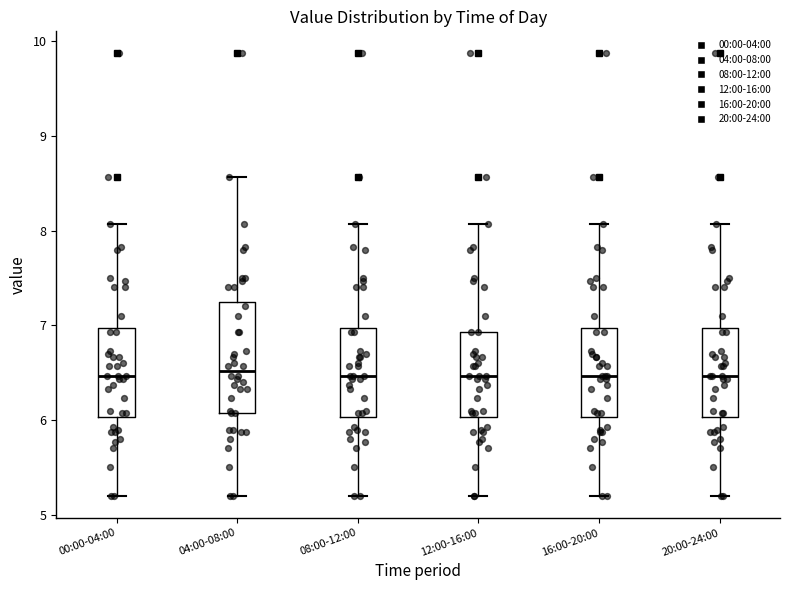

Reading left to right, read every box against the y-axis: the position of its median line, the range the box covers, and the ends of its whiskers. The values are not printed on the chart, so give them approximately, as read against the axis.

00:00-04:00: median 6.5, box 6.0 to 7.0, whiskers 5.2 to 8.1
04:00-08:00: median 6.5, box 6.1 to 7.3, whiskers 5.2 to 8.6
08:00-12:00: median 6.5, box 6.0 to 7.0, whiskers 5.2 to 8.1
12:00-16:00: median 6.5, box 6.0 to 6.9, whiskers 5.2 to 8.1
16:00-20:00: median 6.5, box 6.0 to 7.0, whiskers 5.2 to 8.1
20:00-24:00: median 6.5, box 6.0 to 7.0, whiskers 5.2 to 8.1